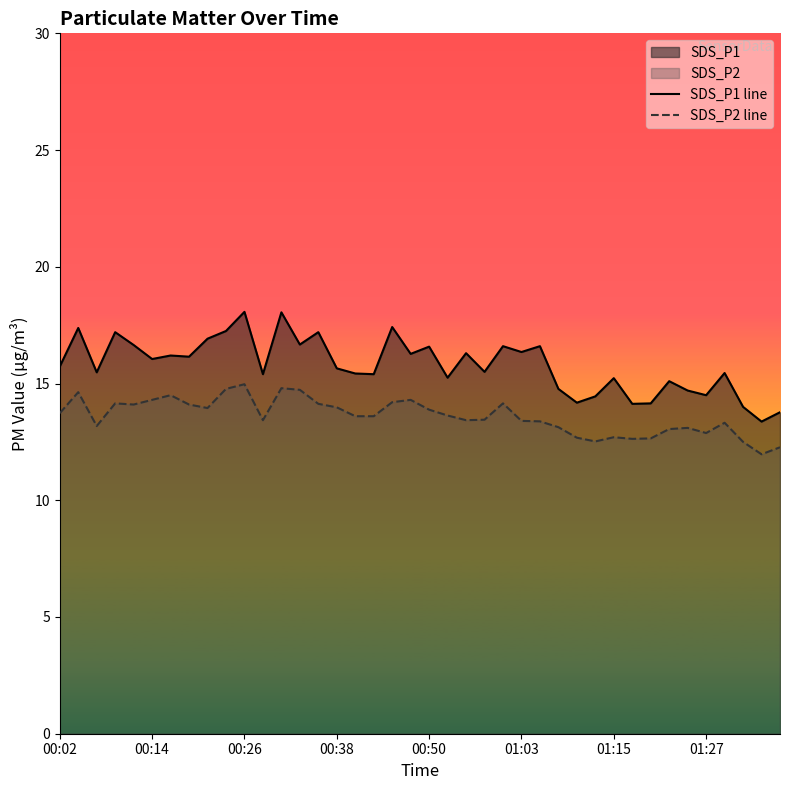

Does the chart display data point markers on the line(s)?

No